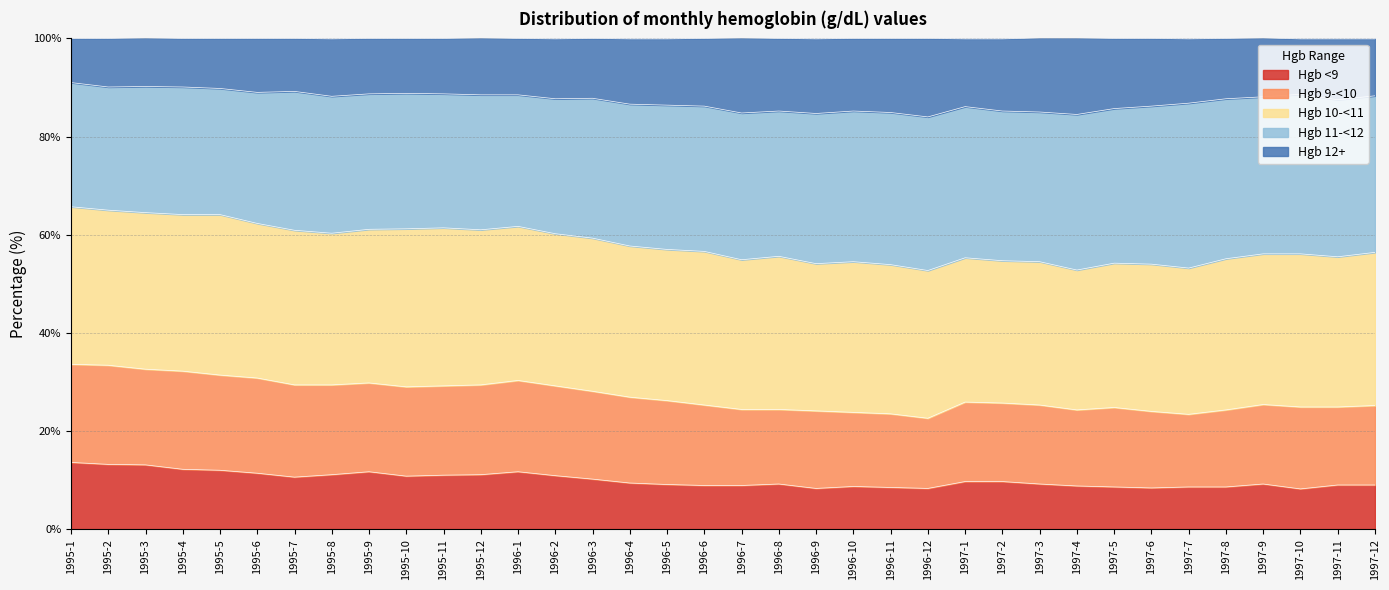

True or false: Hgb 9-<10 has a value of 31.4 at 1995-5.

True